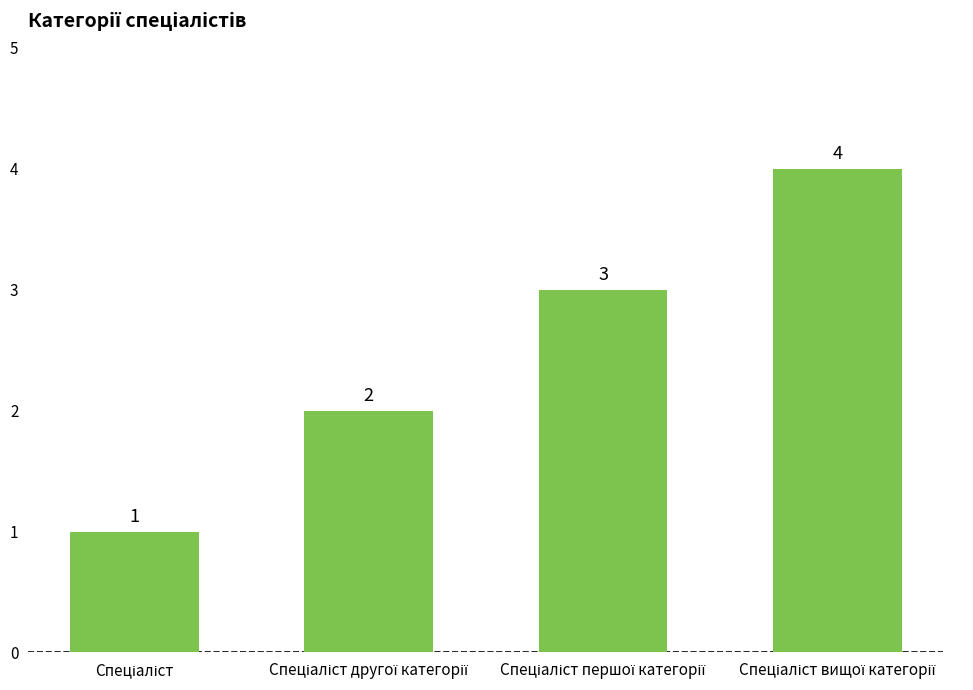

What is the value of the 2nd bar from the left?

2